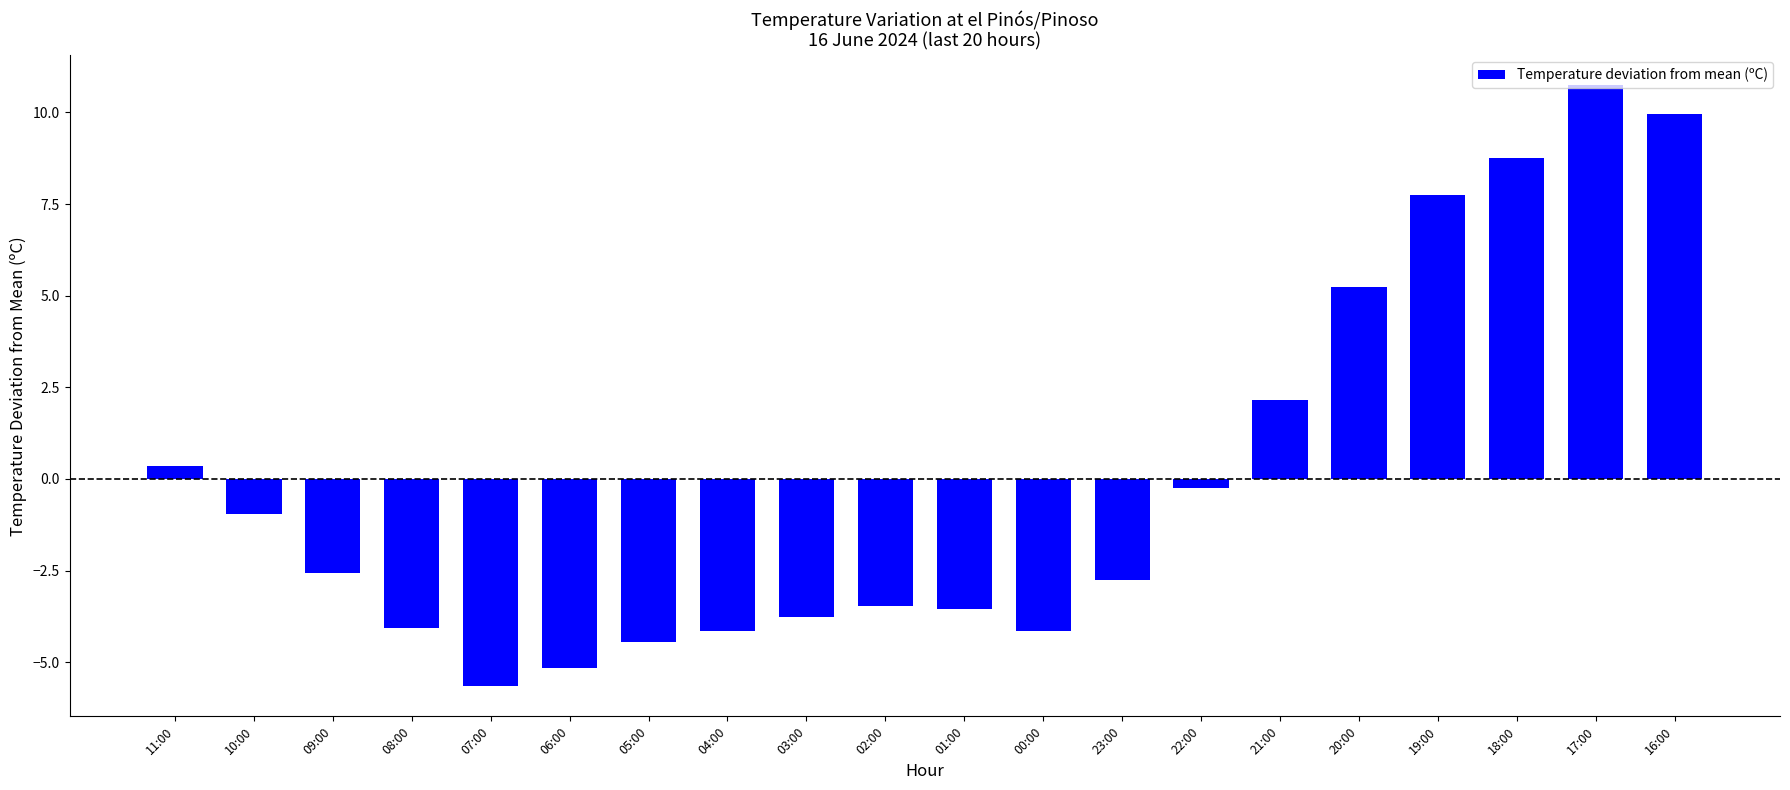

Read the value at 01:00.

-3.6